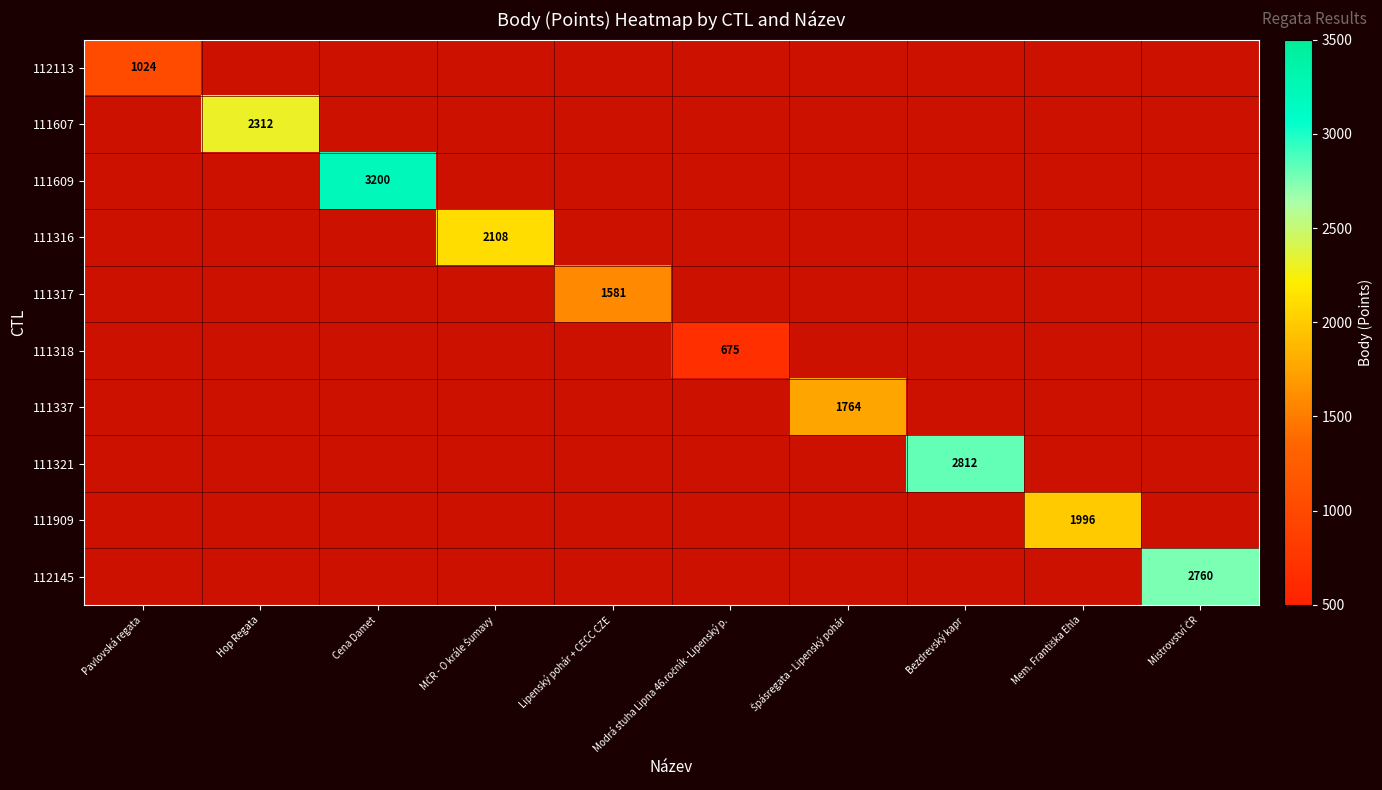

The value of 111609 at Cena Damet is 1451. True or false?

False